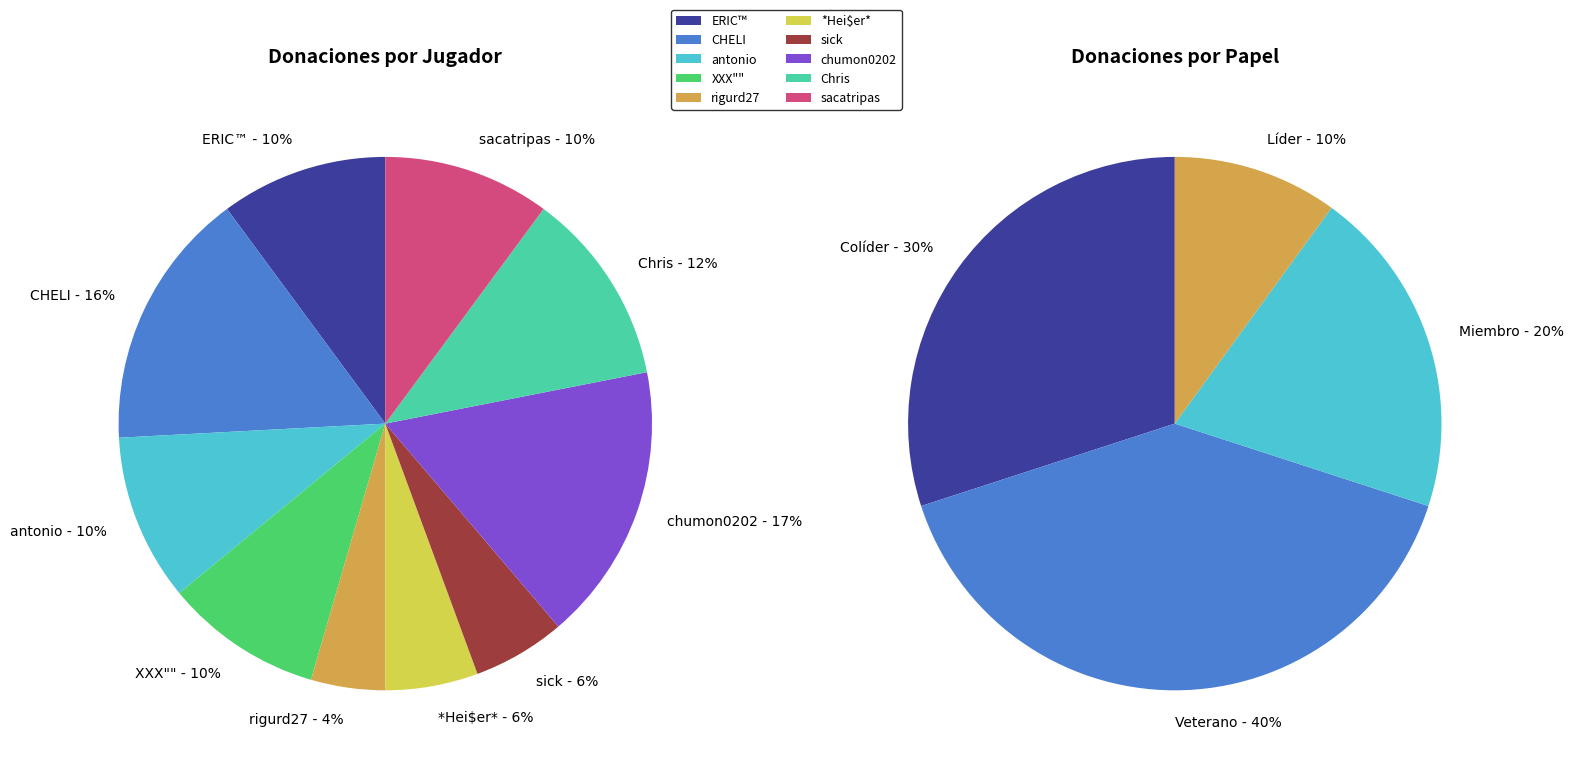

Rank the categories by value from lowest to highest.

rigurd27, *Hei$er*, sick, XXX"", ERIC™, antonio, sacatripas, Chris, CHELI, chumon0202